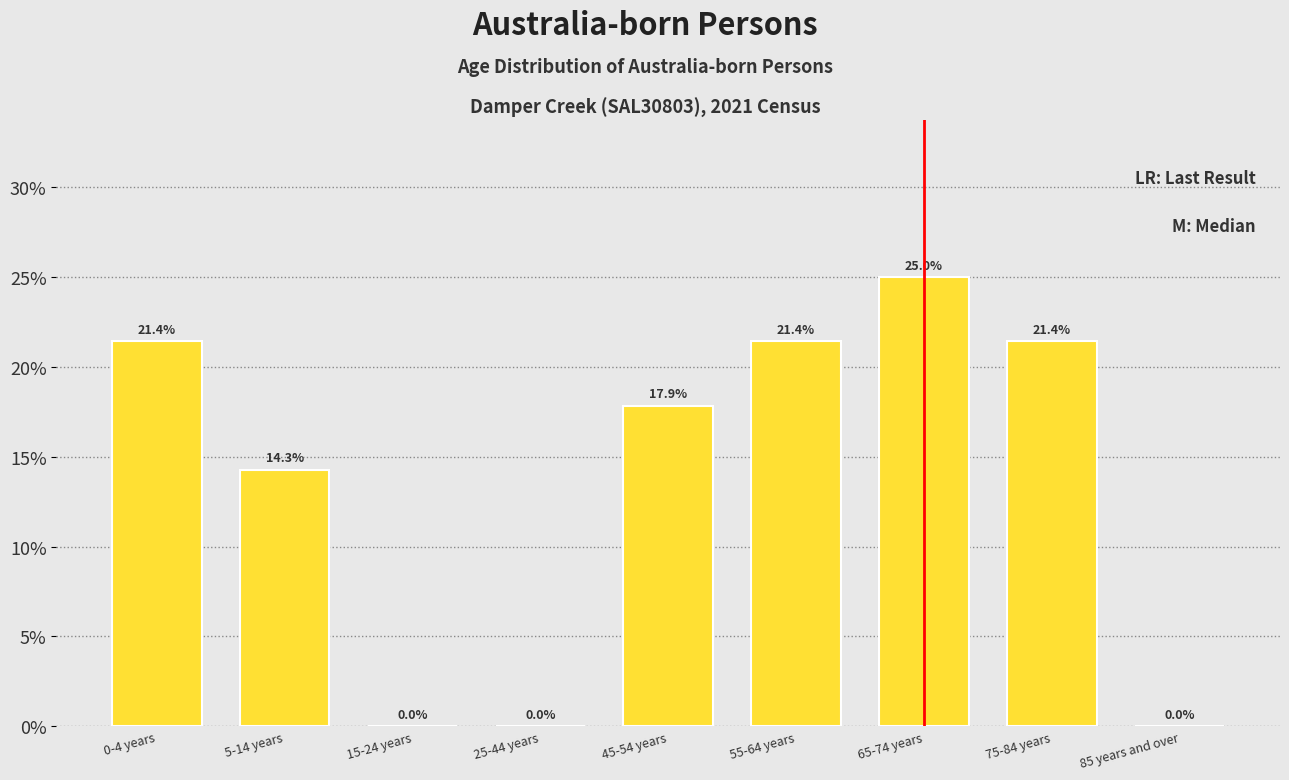

Reading left to right, list all the values displayed in this chart.

0-4 years=21.4	5-14 years=14.3	15-24 years=0.0	25-44 years=0.0	45-54 years=17.9	55-64 years=21.4	65-74 years=25.0	75-84 years=21.4	85 years and over=0.0